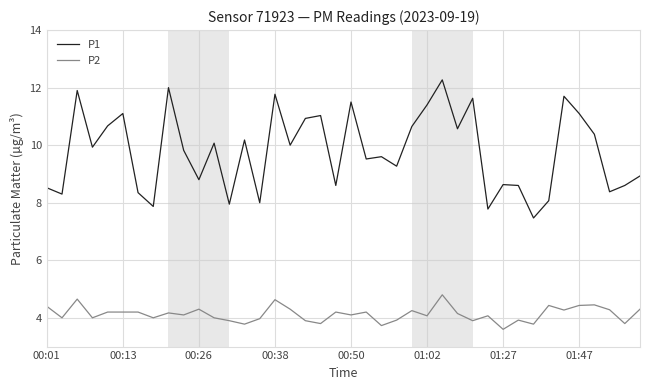

What is the difference between the maximum and minimum values in the P1 series?

4.8